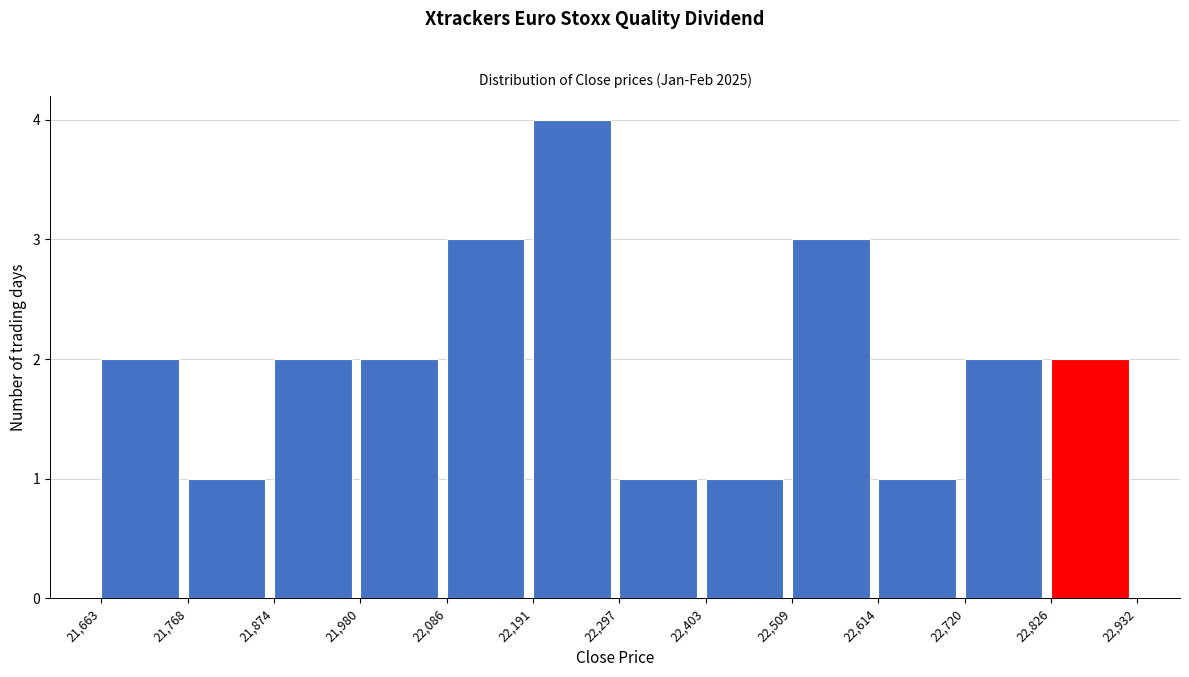

Over which range of the x-axis is the bar tallest?

22,191 to 22,297